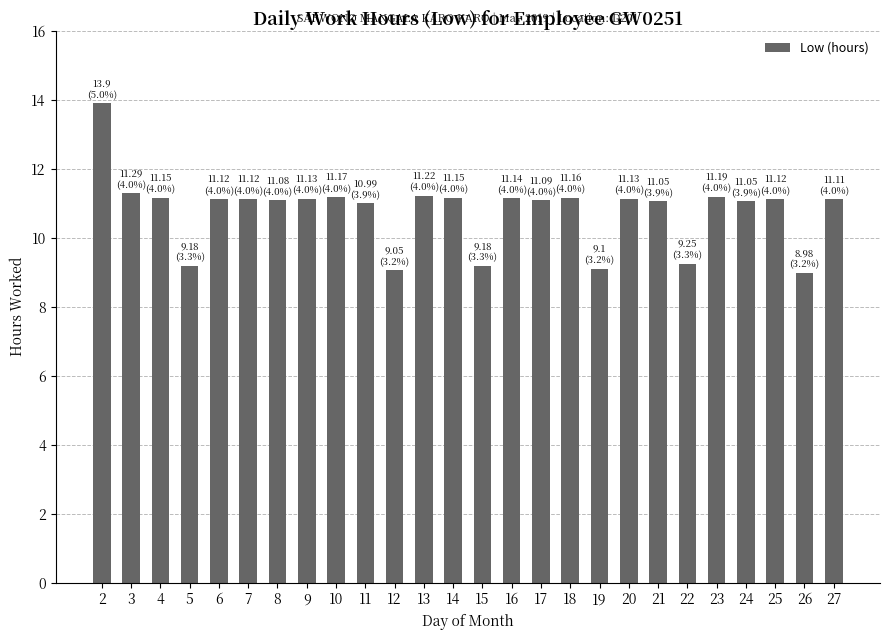

What is the difference between the maximum and minimum values?

4.9